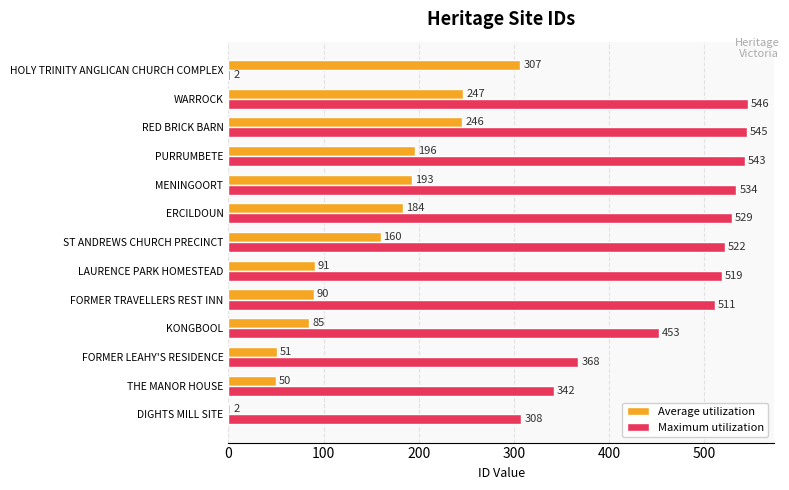

Is it true that Average utilization equals 82 at PURRUMBETE?

False